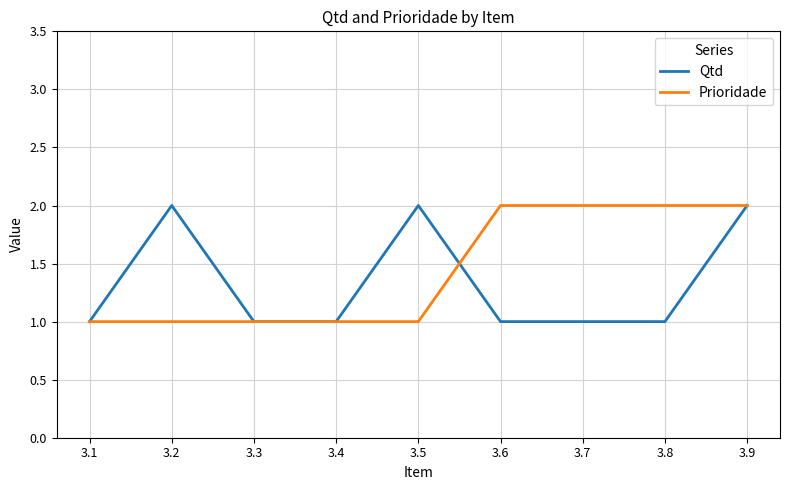

True or false: Prioridade has a value of 1 at 3.9.

False